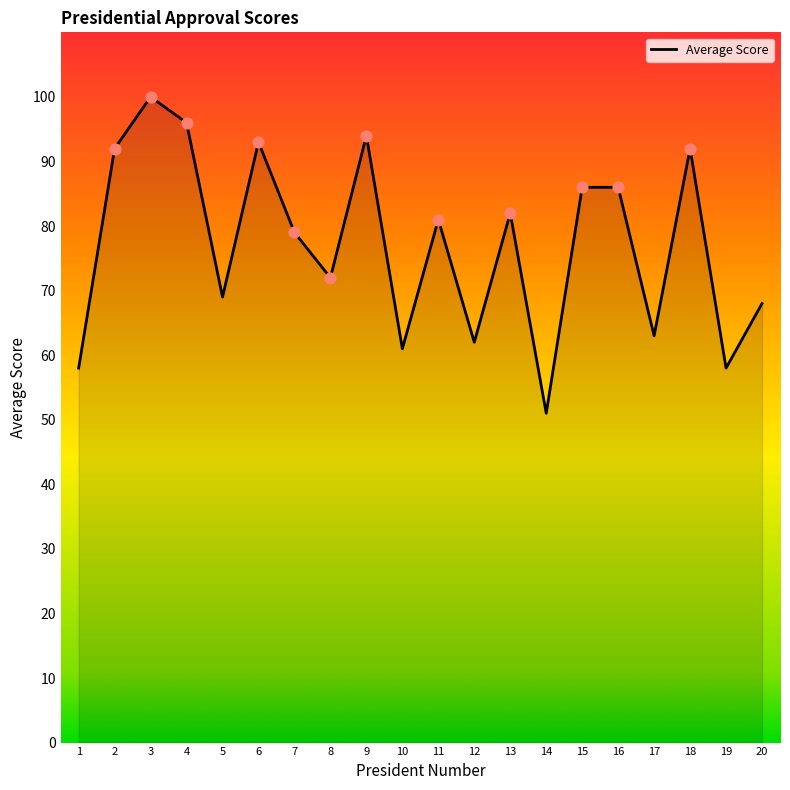

What is the ratio of the value at 1 to the value at 16?

0.7